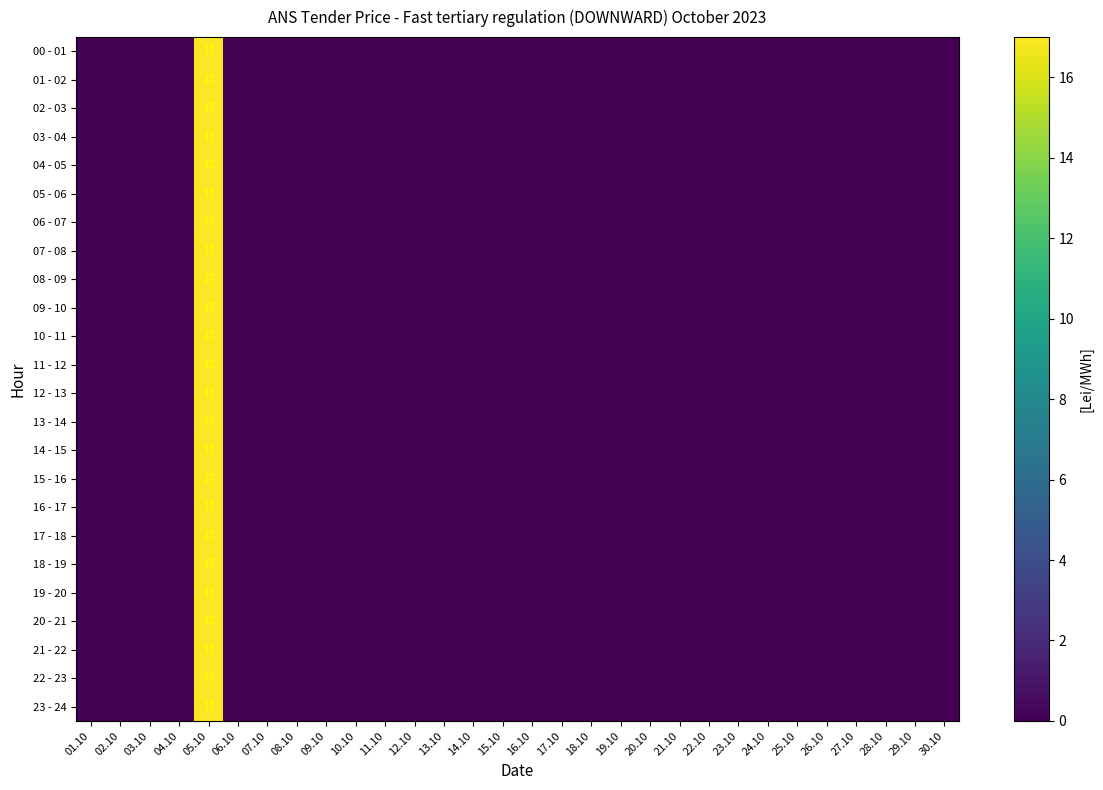

What is the sum of all 00 - 01 values?

17